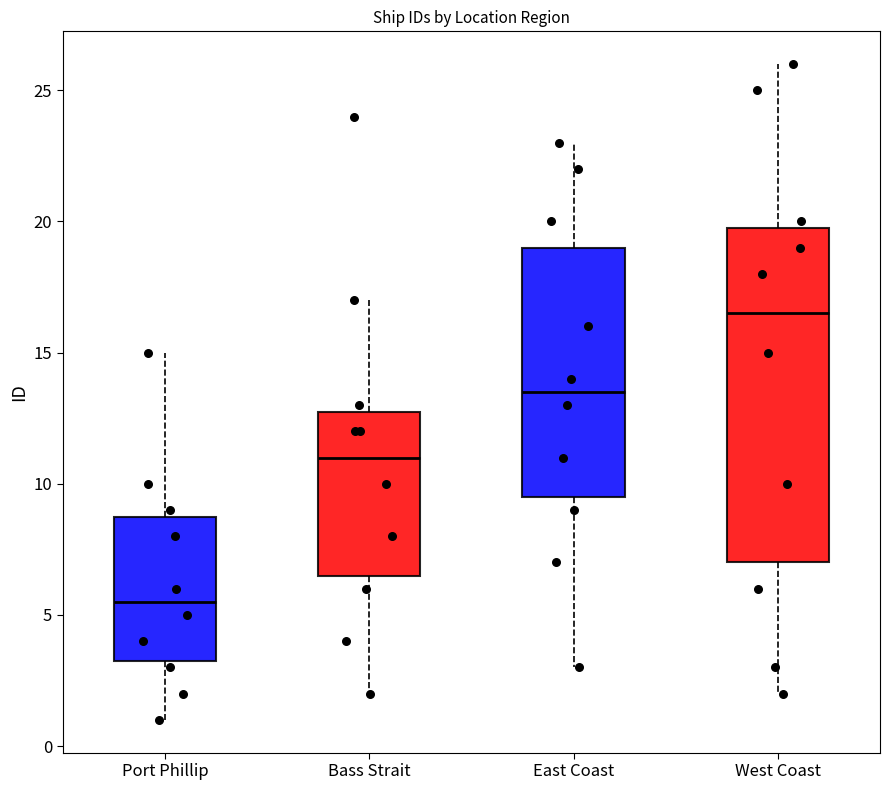

Reading left to right, transcribe this box plot: for each box, give where its median line is, the range the box spans, and where its two whiskers end, as read against the y-axis. The values are not printed on the chart, so give them approximately, as read against the axis.

Port Phillip: median 5.5, box 3.5 to 9.0, whiskers 1.0 to 15.0
Bass Strait: median 11.0, box 6.5 to 13.0, whiskers 2.0 to 17.0
East Coast: median 13.5, box 9.5 to 19.0, whiskers 3.0 to 23.0
West Coast: median 16.5, box 7.0 to 20.0, whiskers 2.0 to 26.0